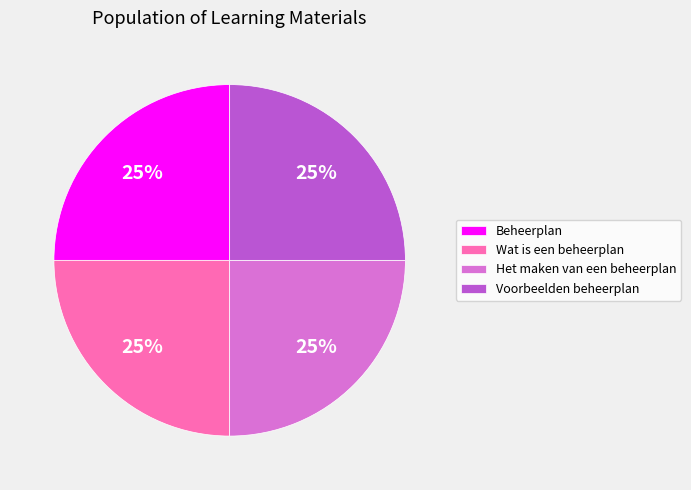

How many segments does this pie chart have?

4